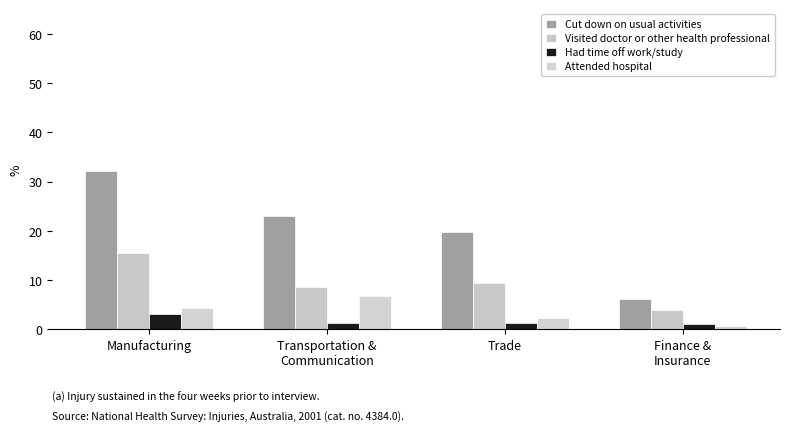

At which category is the sum across all series the highest?

Manufacturing